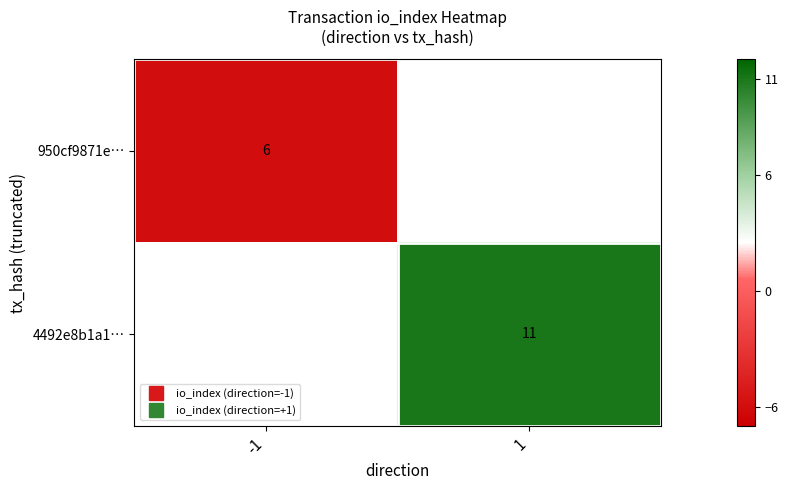

List the labels in order of 4492e8b1a1… value, largest first.

-1, 1